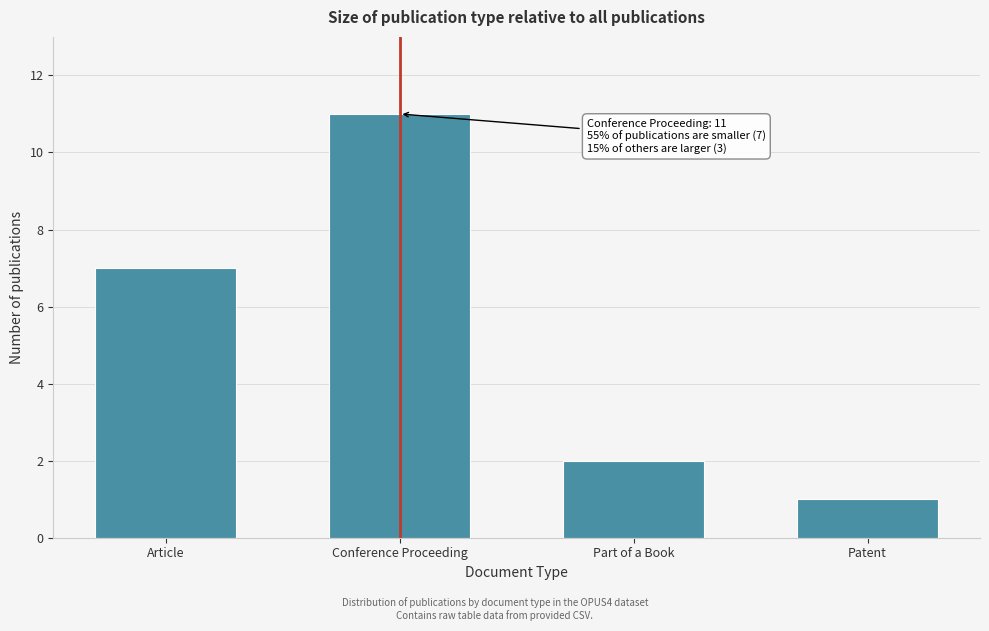

Reading right to left, transcribe all the data shown in this chart.

Patent=1	Part of a Book=2	Conference Proceeding=11	Article=7